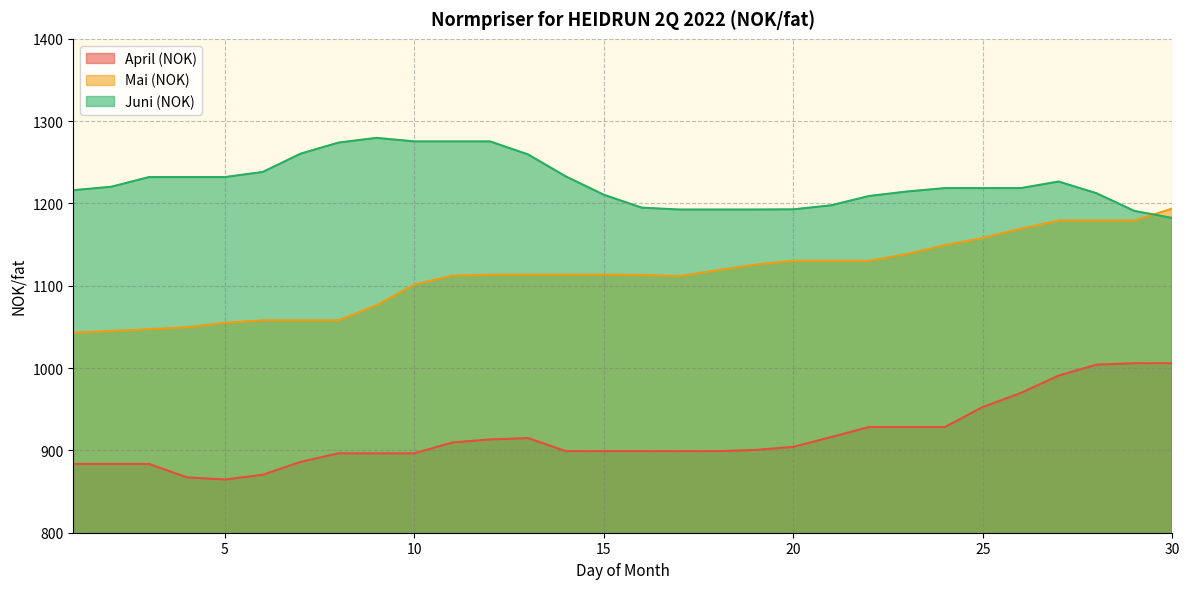

Where does the Mai (NOK) series first go above 1113?

12